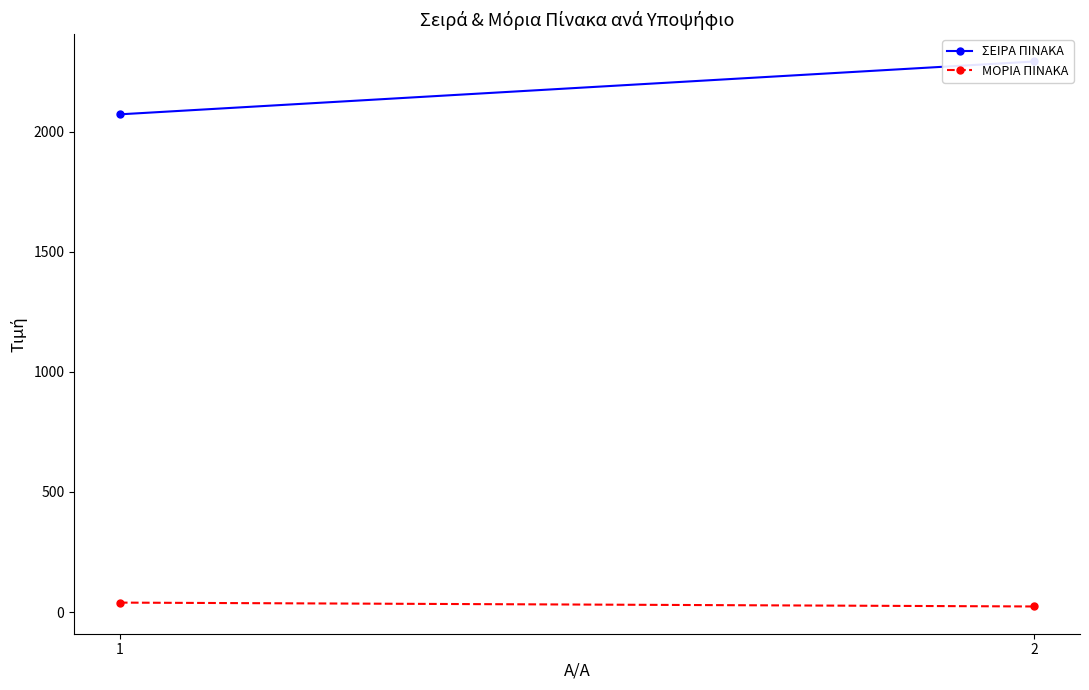

Which series has the largest range (max minus min)?

ΣΕΙΡΑ ΠΙΝΑΚΑ